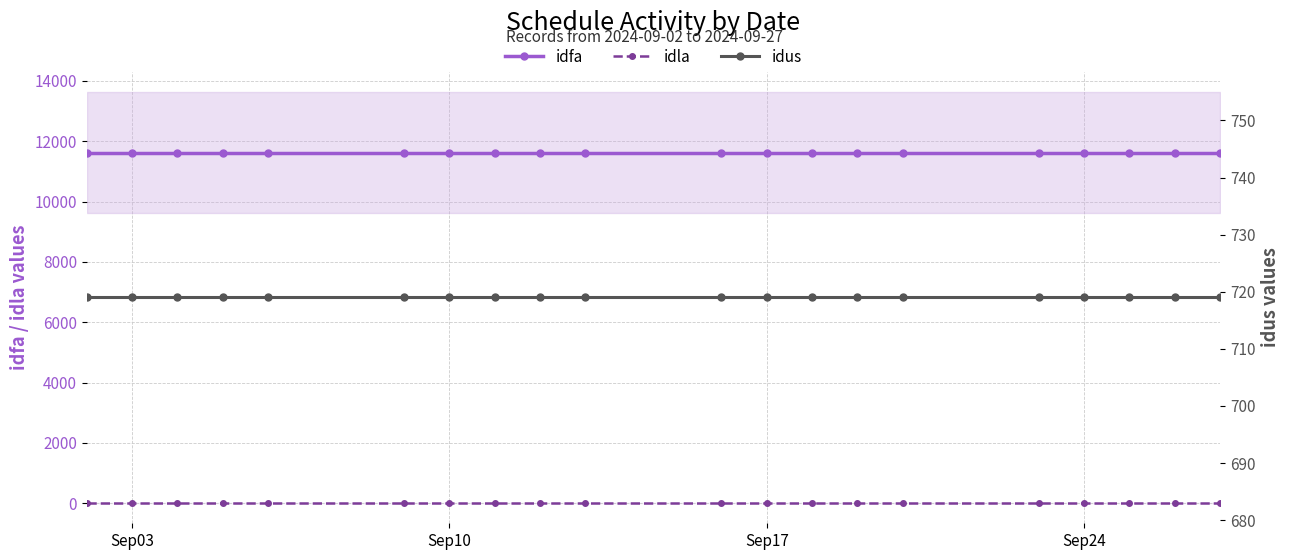

True or false: idus has more than 0 points higher than both neighbors.

False